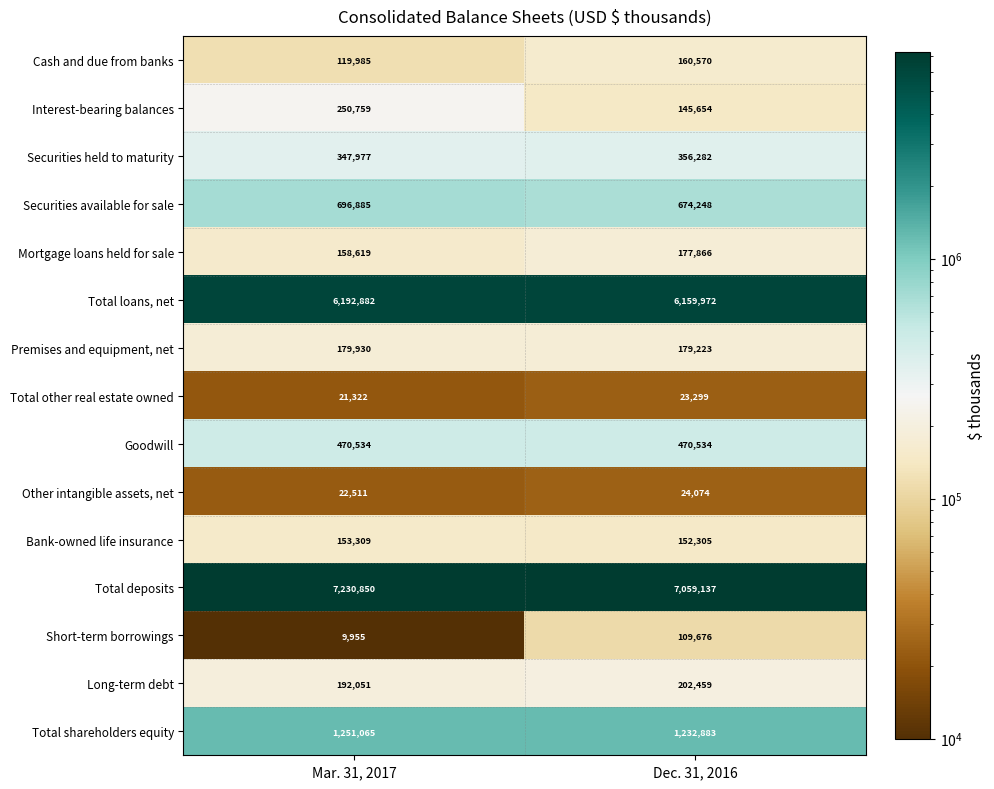

Reading right to left, what are all the values shown in this chart?

Cash and due from banks: Dec. 31, 2016=160570	Mar. 31, 2017=119985
Interest-bearing balances: Dec. 31, 2016=145654	Mar. 31, 2017=250759
Securities held to maturity: Dec. 31, 2016=356282	Mar. 31, 2017=347977
Securities available for sale: Dec. 31, 2016=674248	Mar. 31, 2017=696885
Mortgage loans held for sale: Dec. 31, 2016=177866	Mar. 31, 2017=158619
Total loans, net: Dec. 31, 2016=6159972	Mar. 31, 2017=6192882
Premises and equipment, net: Dec. 31, 2016=179223	Mar. 31, 2017=179930
Total other real estate owned: Dec. 31, 2016=23299	Mar. 31, 2017=21322
Goodwill: Dec. 31, 2016=470534	Mar. 31, 2017=470534
Other intangible assets, net: Dec. 31, 2016=24074	Mar. 31, 2017=22511
Bank-owned life insurance: Dec. 31, 2016=152305	Mar. 31, 2017=153309
Total deposits: Dec. 31, 2016=7059137	Mar. 31, 2017=7230850
Short-term borrowings: Dec. 31, 2016=109676	Mar. 31, 2017=9955
Long-term debt: Dec. 31, 2016=202459	Mar. 31, 2017=192051
Total shareholders equity: Dec. 31, 2016=1232883	Mar. 31, 2017=1251065